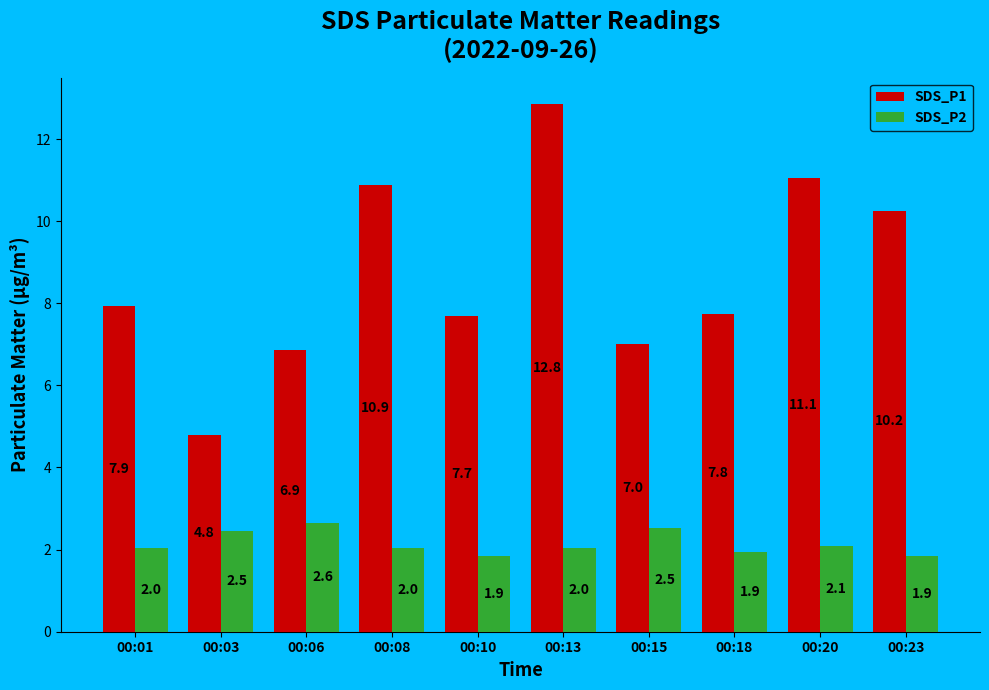

What is the sum of the SDS_P2 values at 00:08 and 00:15?

4.6